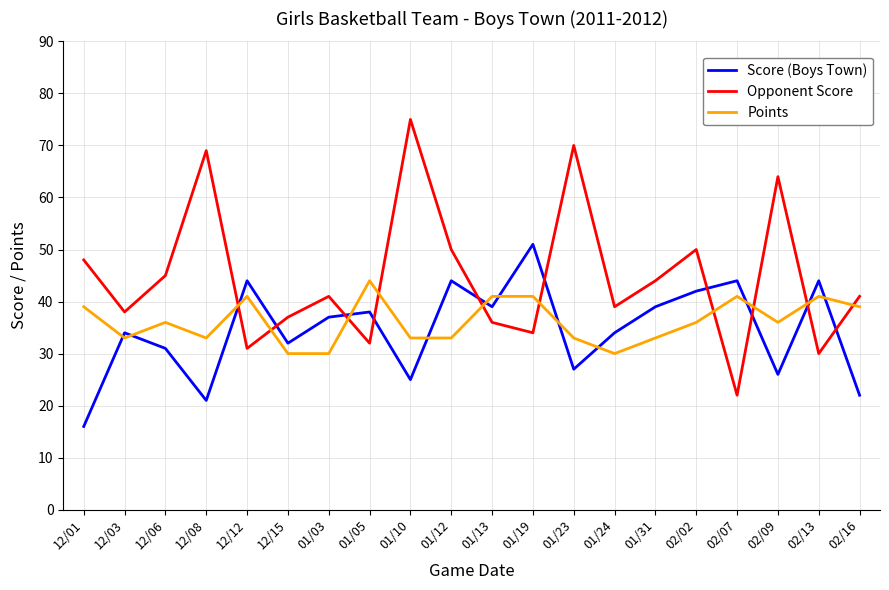

Where does the Opponent Score series first go above 41?

12/01